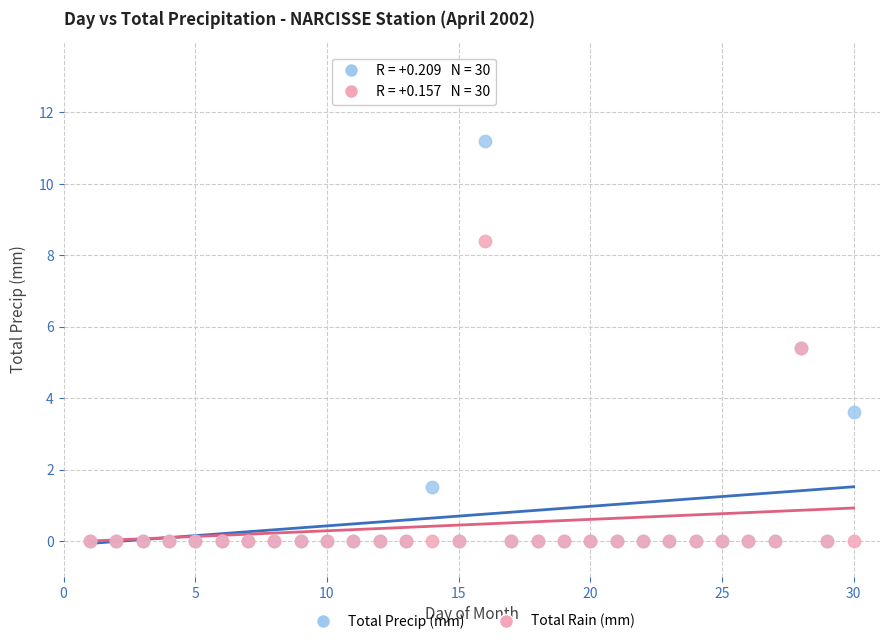

Which series reaches the maximum Y coordinate?

Total Precip (mm)